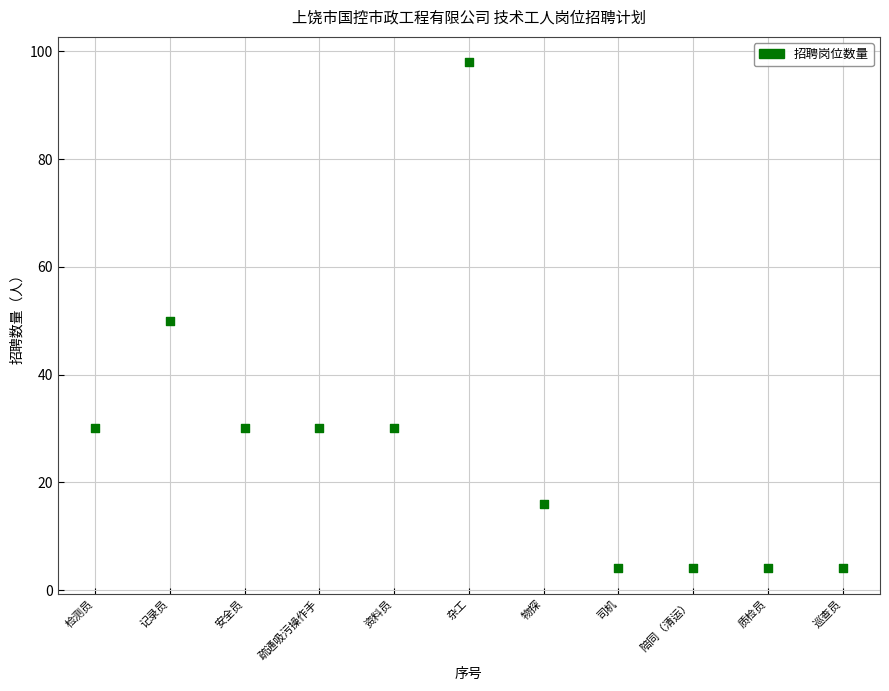

What is the average Y value?

27